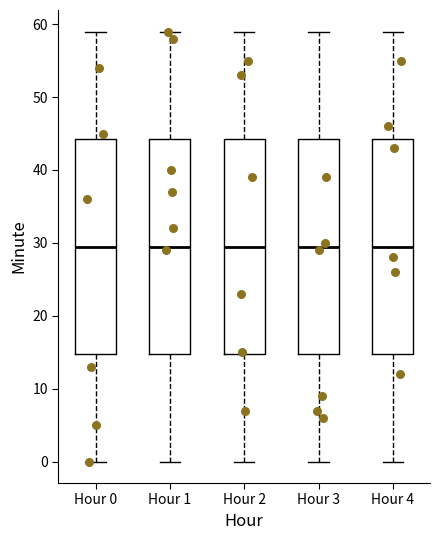

Reading left to right, transcribe this box plot: for each box, give where its median line is, the range the box spans, and where its two whiskers end, as read against the y-axis. The values are not printed on the chart, so give them approximately, as read against the axis.

Hour 0: median 30, box 15 to 44, whiskers 0 to 59
Hour 1: median 30, box 15 to 44, whiskers 0 to 59
Hour 2: median 30, box 15 to 44, whiskers 0 to 59
Hour 3: median 30, box 15 to 44, whiskers 0 to 59
Hour 4: median 30, box 15 to 44, whiskers 0 to 59